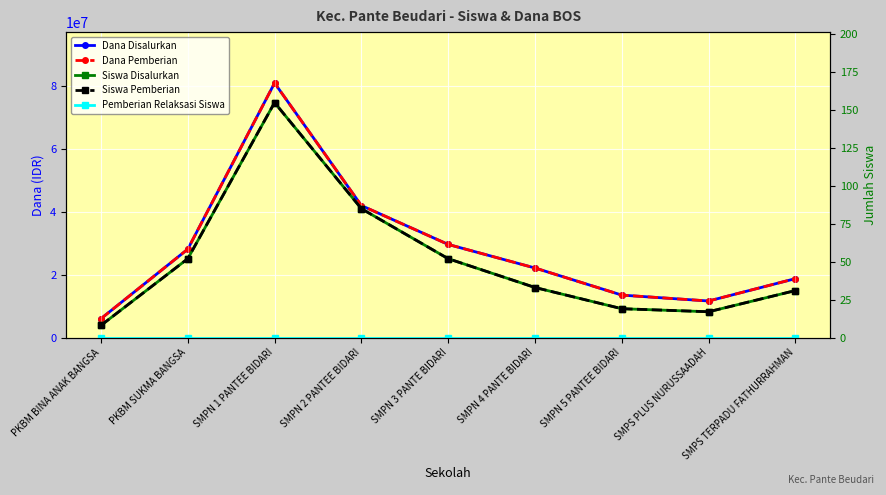

List the labels in order of Dana Pemberian value, largest first.

SMPN 1 PANTEE BIDARI, SMPN 2 PANTEE BIDARI, SMPN 3 PANTE BIDARI, PKBM SUKMA BANGSA, SMPN 4 PANTE BIDARI, SMPS TERPADU FATHURRAHMAN, SMPN 5 PANTEE BIDARI, SMPS PLUS NURUSSAADAH, PKBM BINA ANAK BANGSA